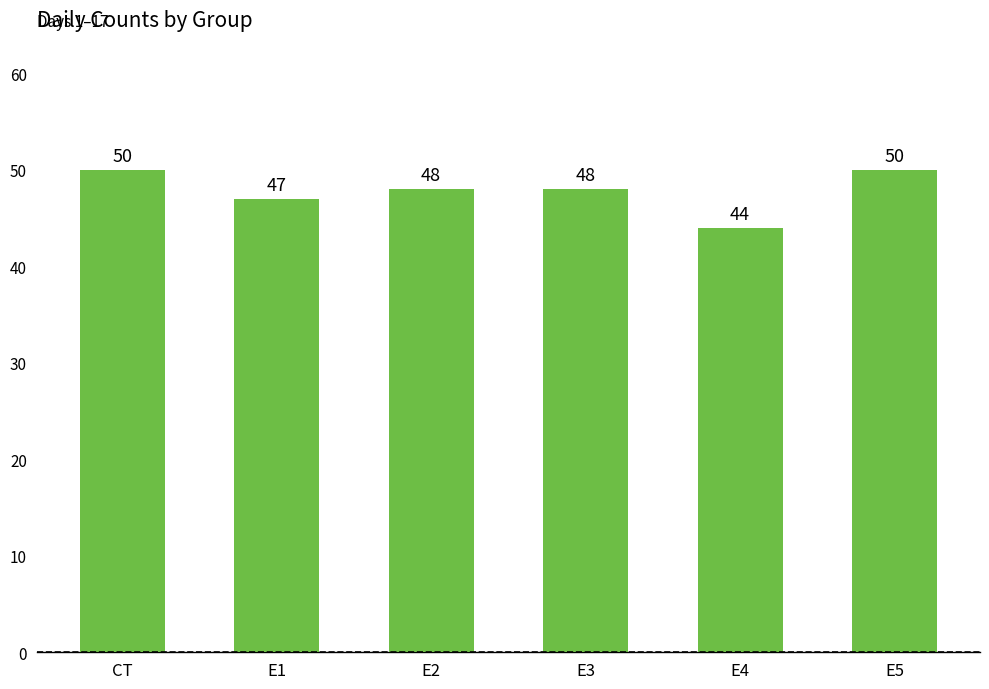

Count the number of categories in the chart.

6